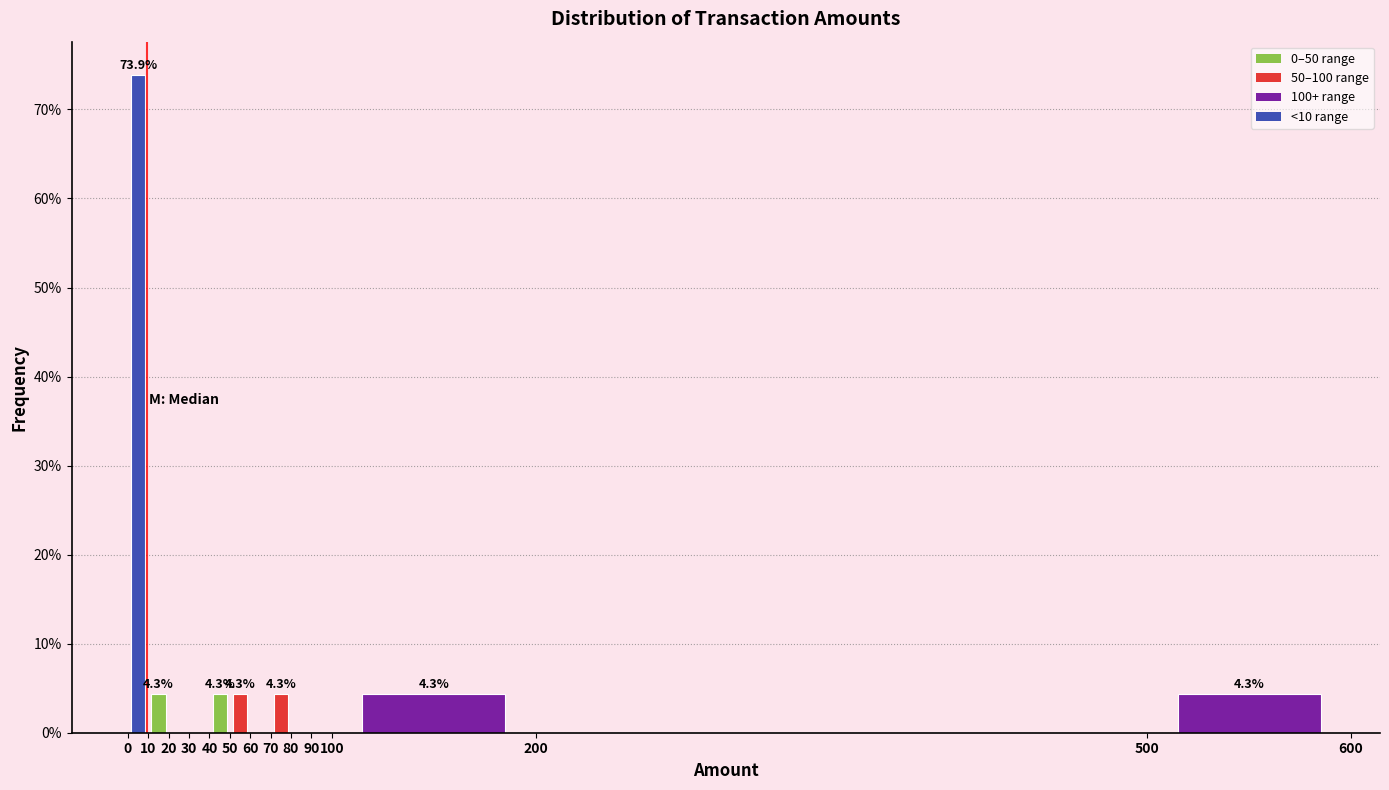

Over which range of the x-axis is the bar tallest?

0 to 10